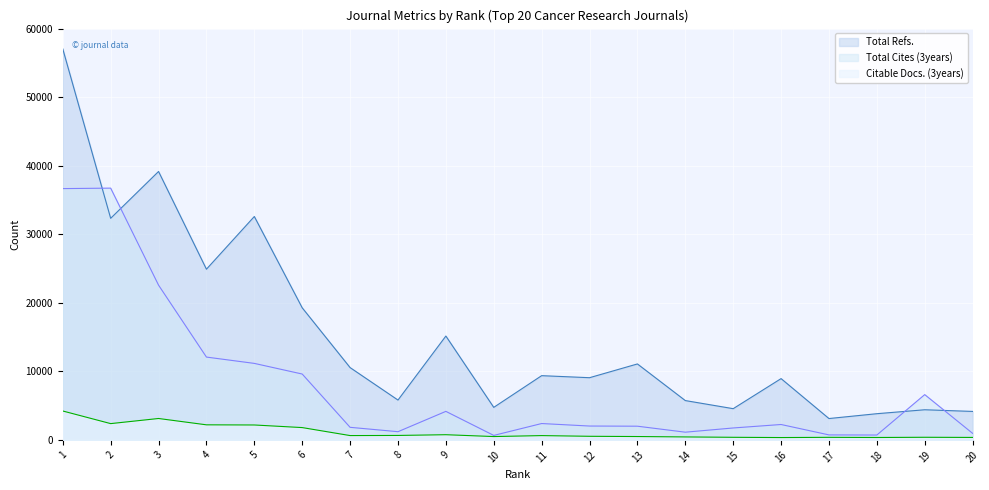

Rank the series by their maximum value, from highest to lowest.

Total Refs., Total Cites (3years), Citable Docs. (3years)